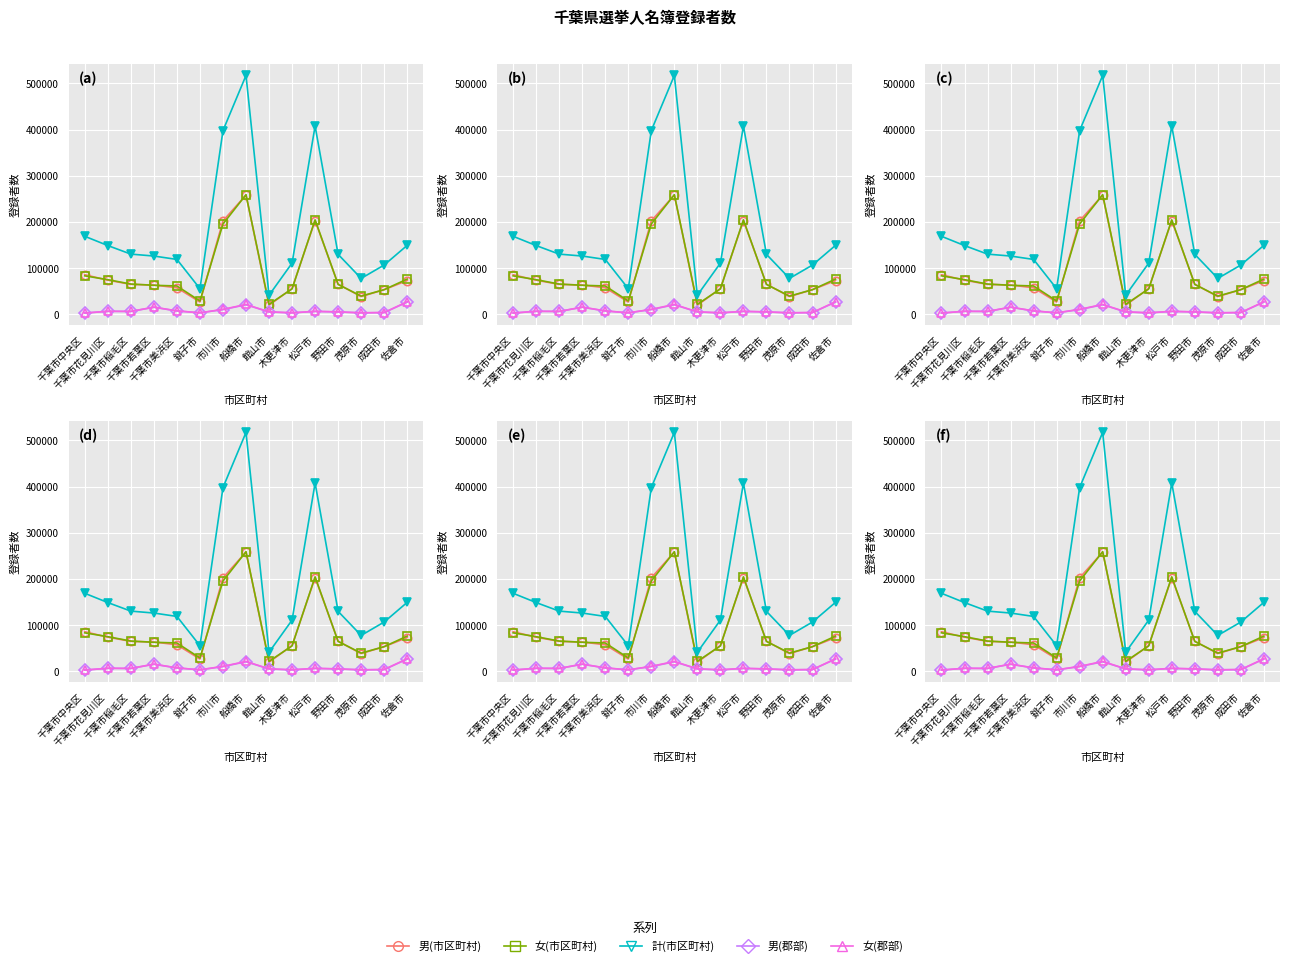

The 女(郡部) series shows 4995 at 銚子市. True or false?

False